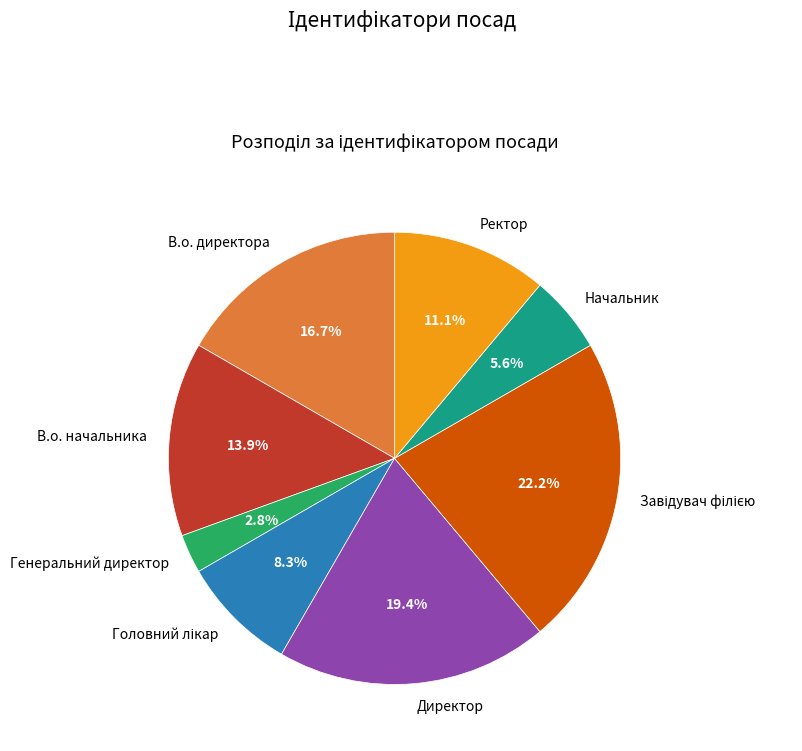

Which slice is the smallest?

Генеральний директор